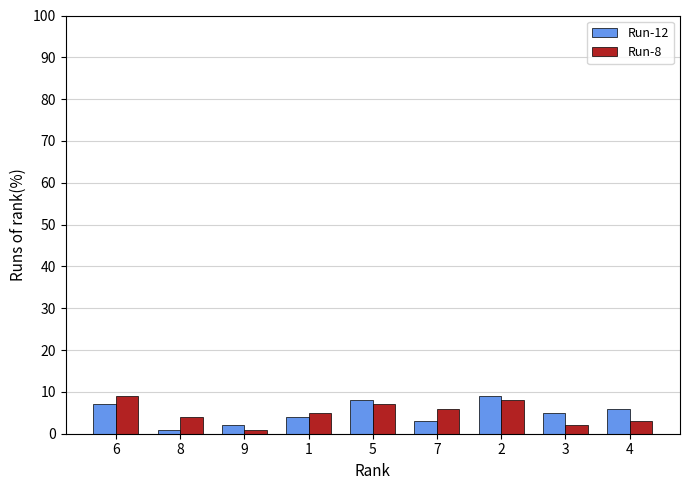

How many data points does each series have?

9